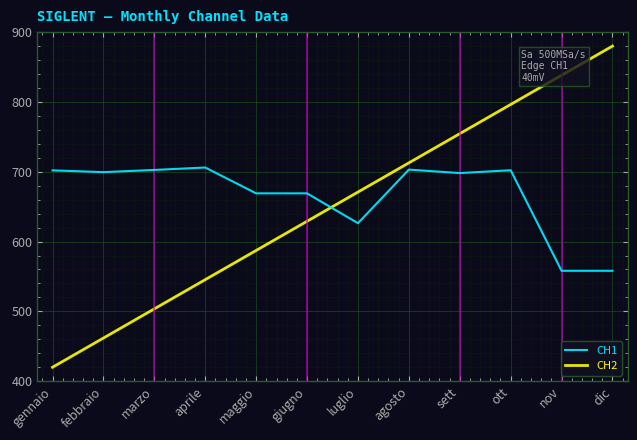

Which category has the lowest value in the CH2 series?

gennaio